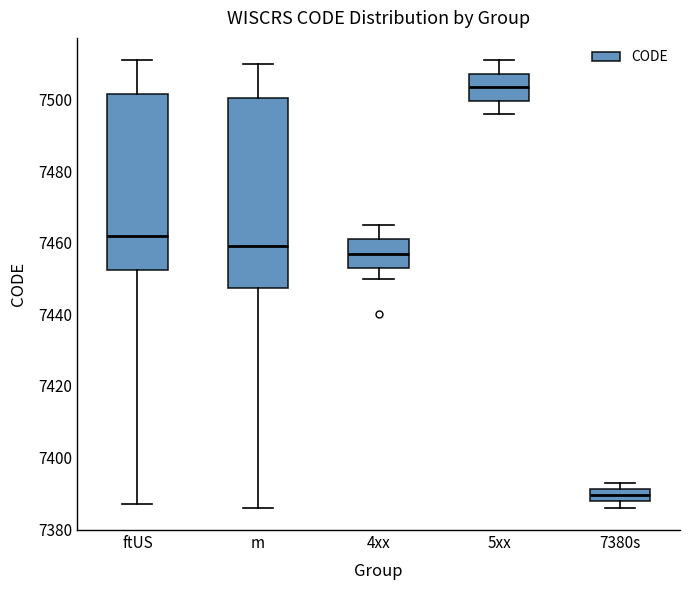

Where is the lower edge of the box for m on the y-axis? The values are not printed on the chart, so give them approximately, as read against the axis.

7448